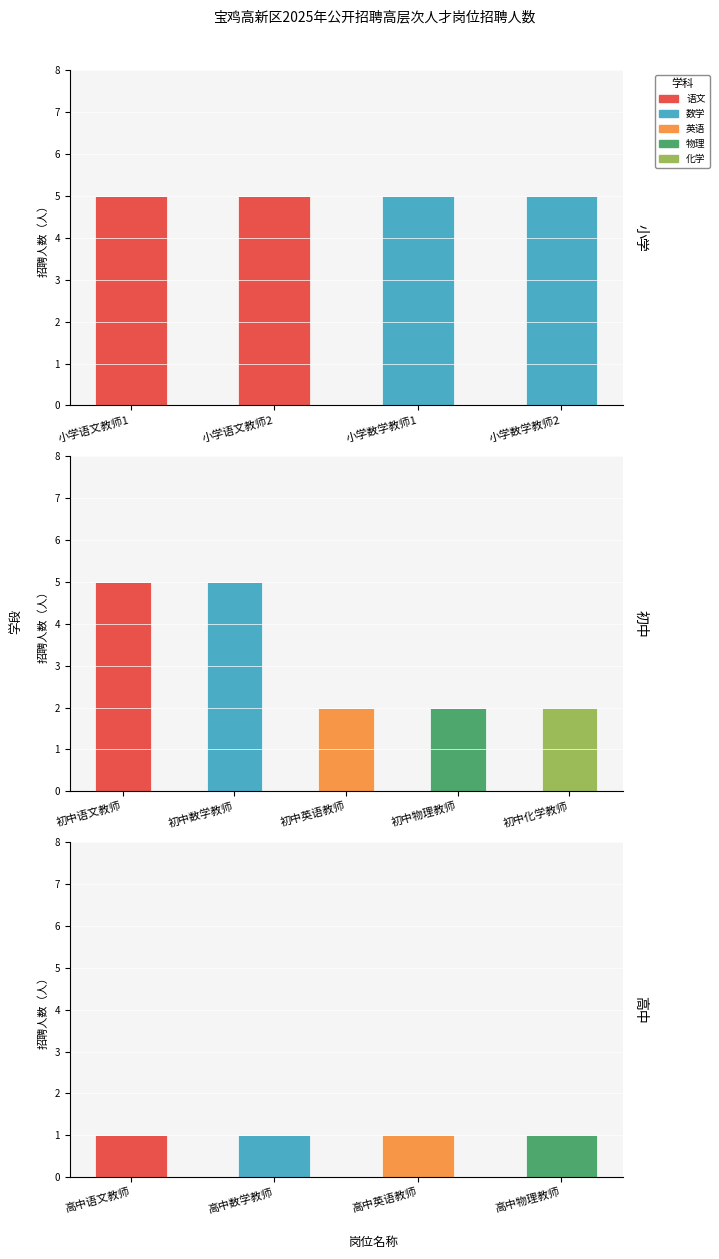

Reading left to right, transcribe all the data shown in this chart.

小学: 小学语文教师1=5	小学语文教师2=5	小学数学教师1=5	小学数学教师2=5	初中语文教师=0	初中数学教师=0	初中英语教师=0	初中物理教师=0	初中化学教师=0	高中语文教师=0	高中数学教师=0	高中英语教师=0	高中物理教师=0
初中: 小学语文教师1=0	小学语文教师2=0	小学数学教师1=0	小学数学教师2=0	初中语文教师=5	初中数学教师=5	初中英语教师=2	初中物理教师=2	初中化学教师=2	高中语文教师=0	高中数学教师=0	高中英语教师=0	高中物理教师=0
高中: 小学语文教师1=0	小学语文教师2=0	小学数学教师1=0	小学数学教师2=0	初中语文教师=0	初中数学教师=0	初中英语教师=0	初中物理教师=0	初中化学教师=0	高中语文教师=1	高中数学教师=1	高中英语教师=1	高中物理教师=1